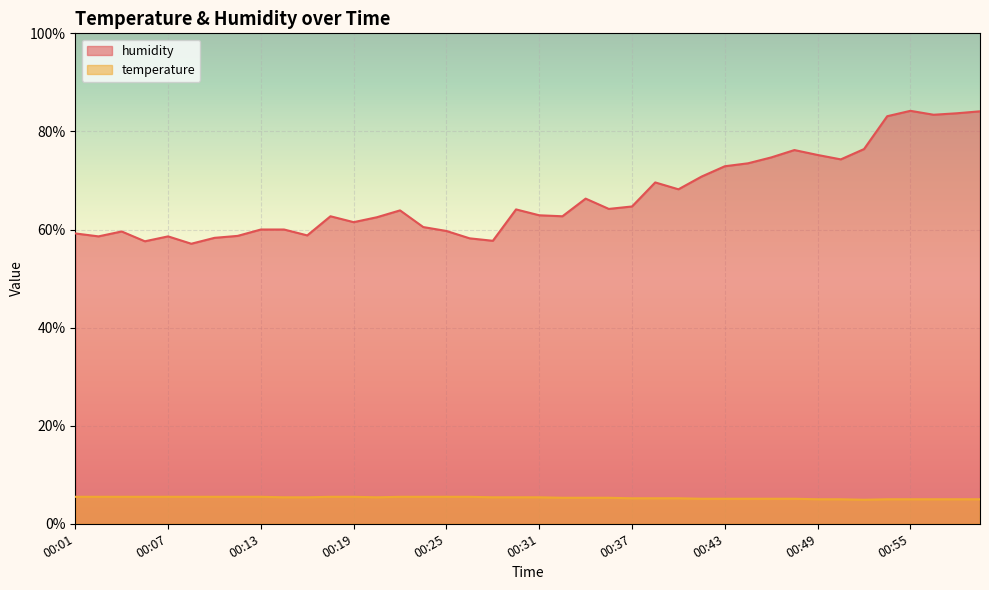

At which category is the sum across all series the highest?

00:55